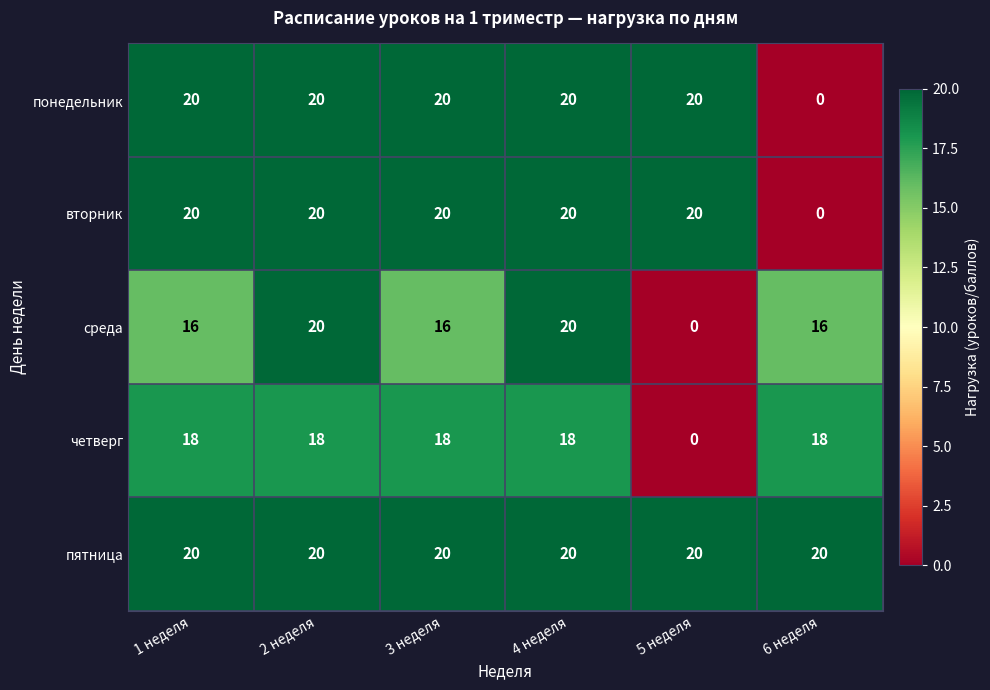

At how many categories does at least one series exceed 7?

6